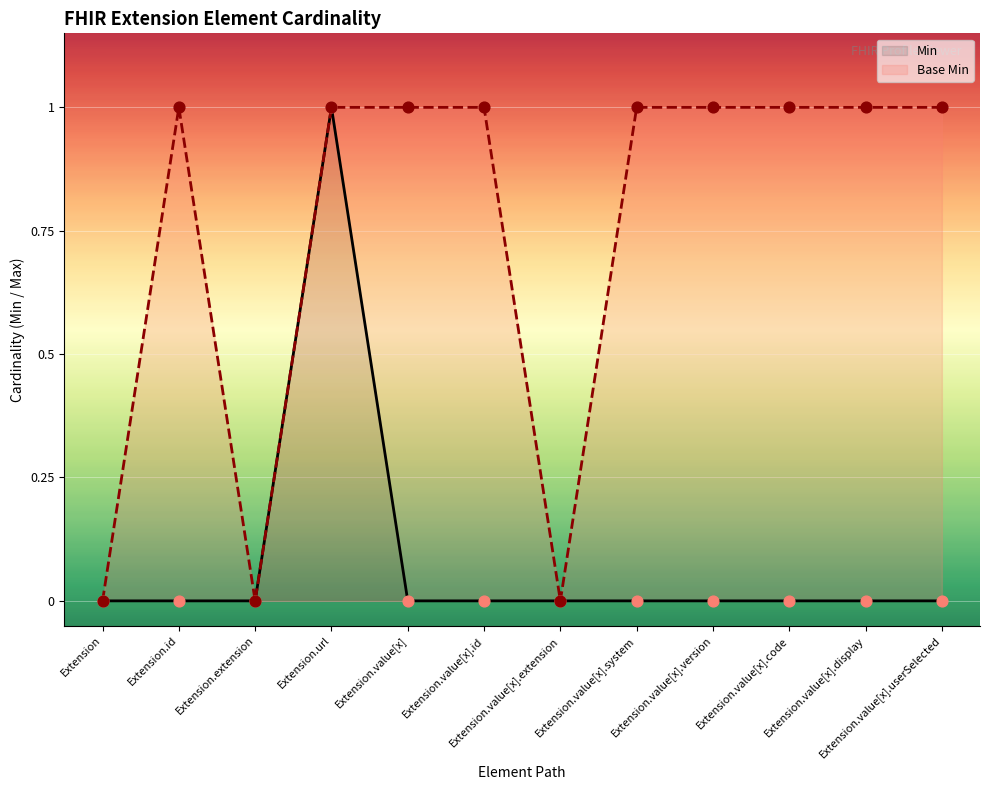

What are all the series names shown in the legend?

Min, Base Min